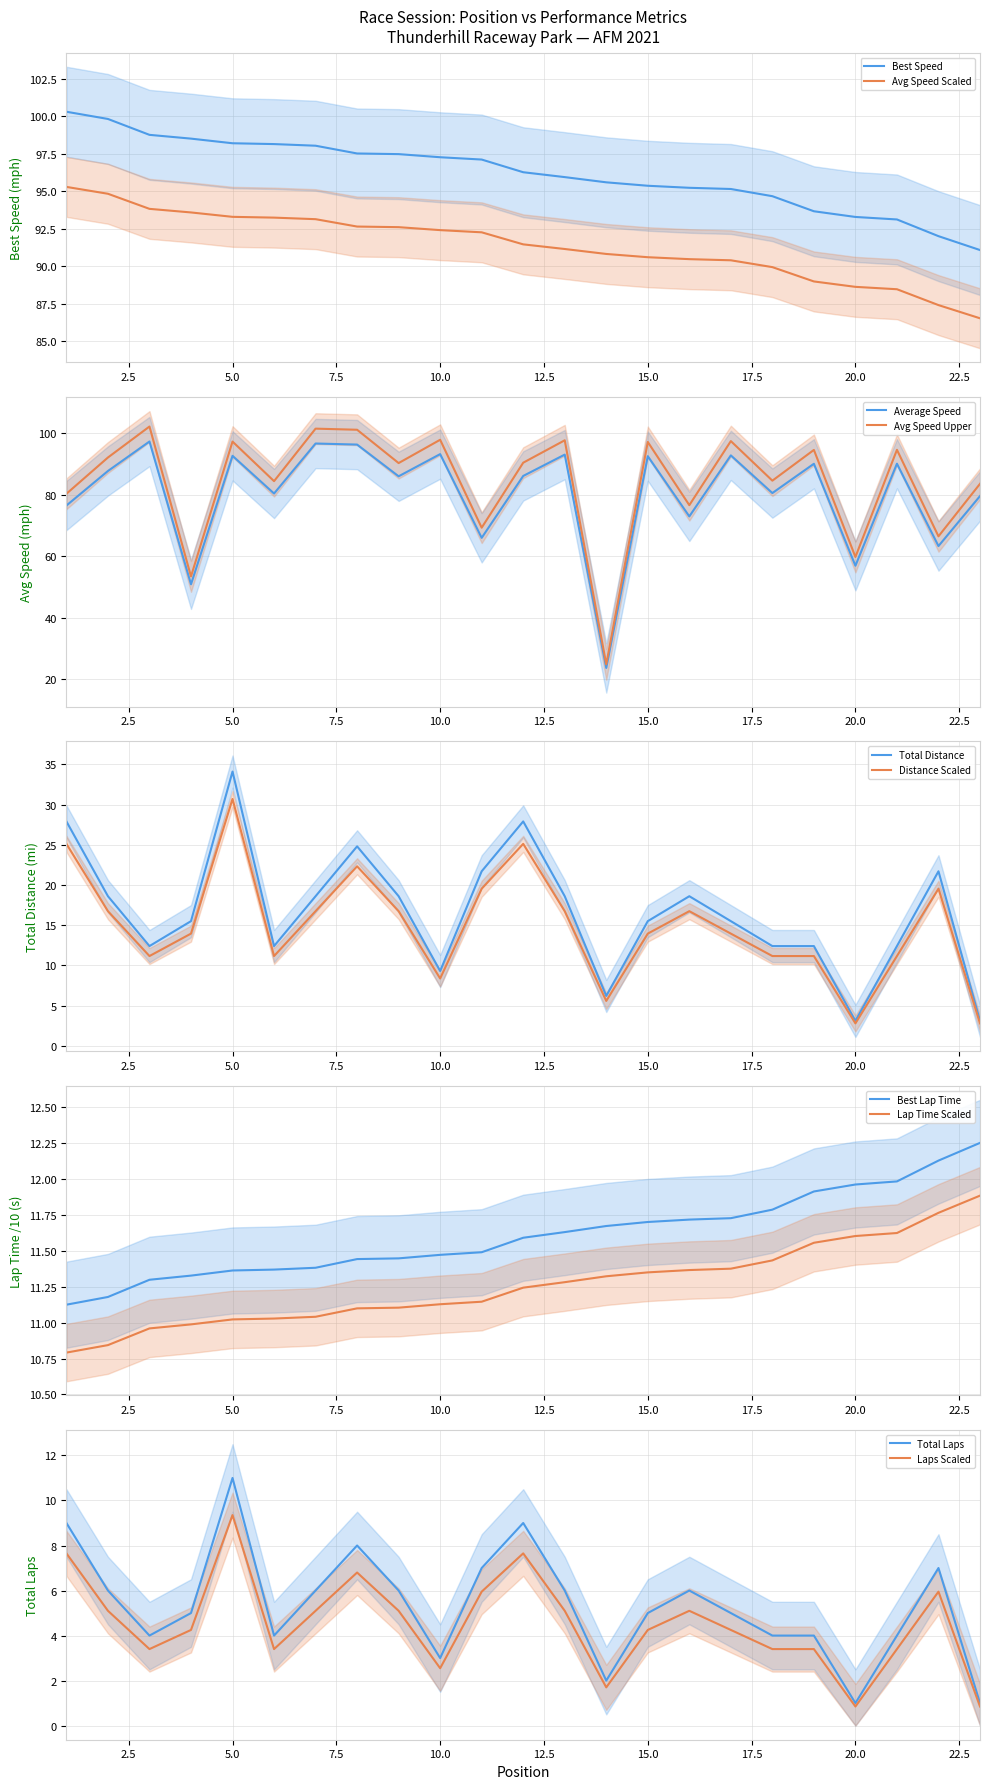

Which series has the largest total across all categories?

best_speed